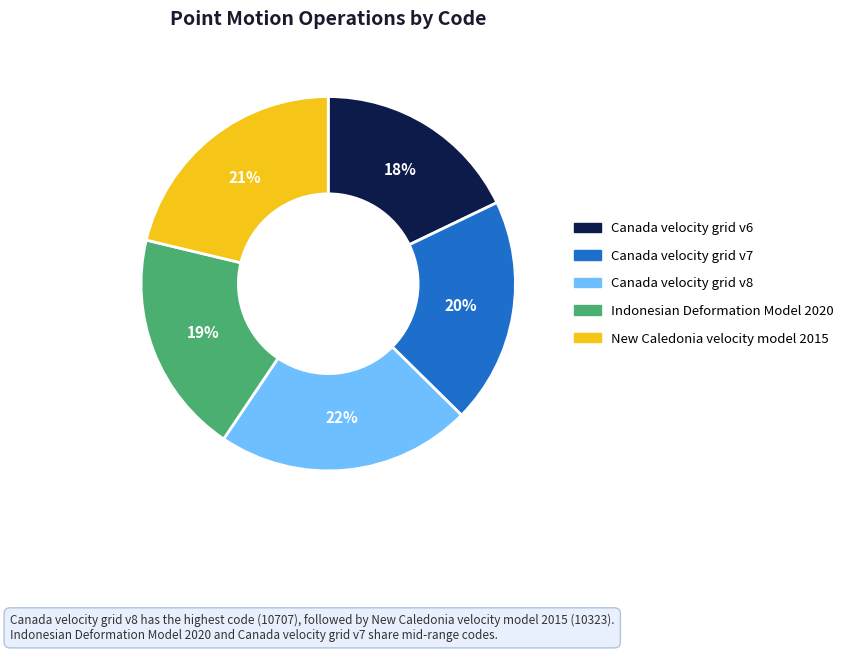

How many segments does this pie chart have?

5